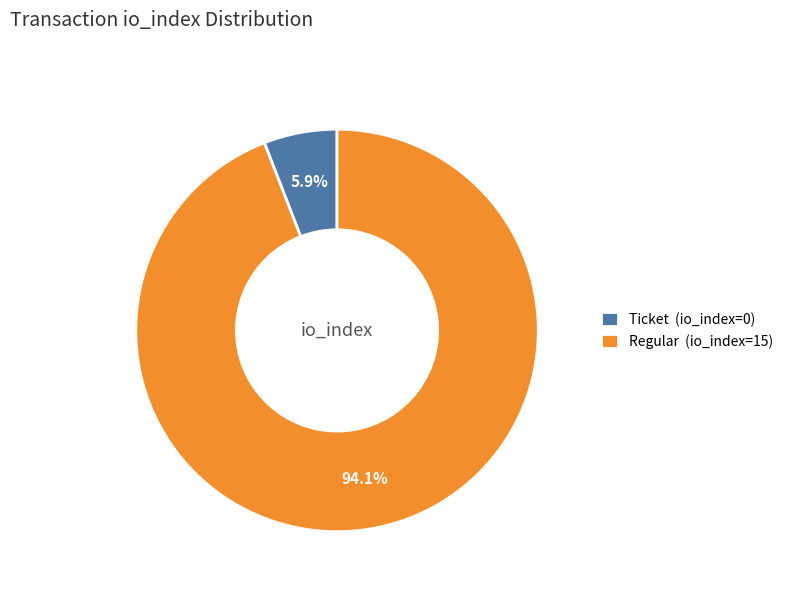

What is the largest slice in the pie chart?

Regular